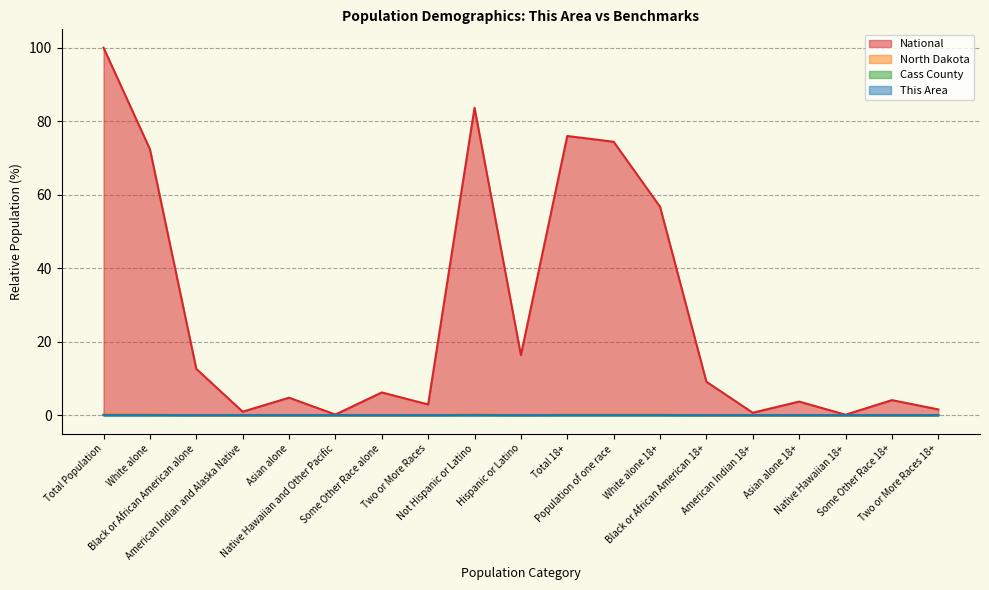

At Black or African American 18+, list the series in order from largest to smallest.

National, North Dakota, Cass County, This Area